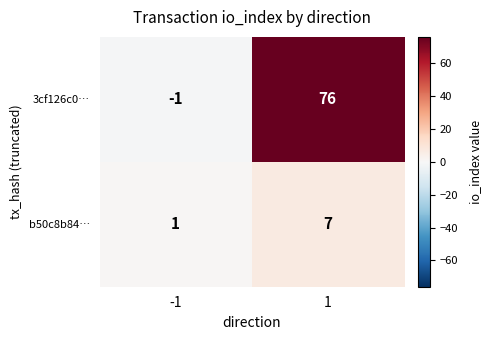

What is the total value across all series at 1?

83